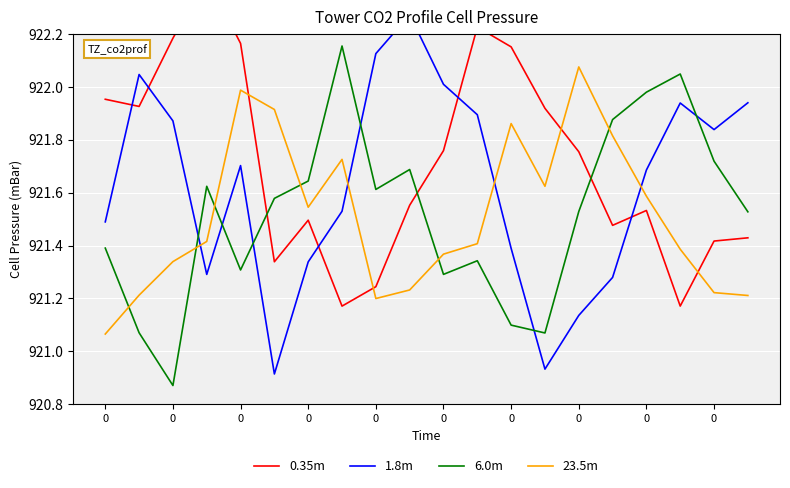

What is the difference between the second highest and second lowest values in the 6.0m series?

1.0